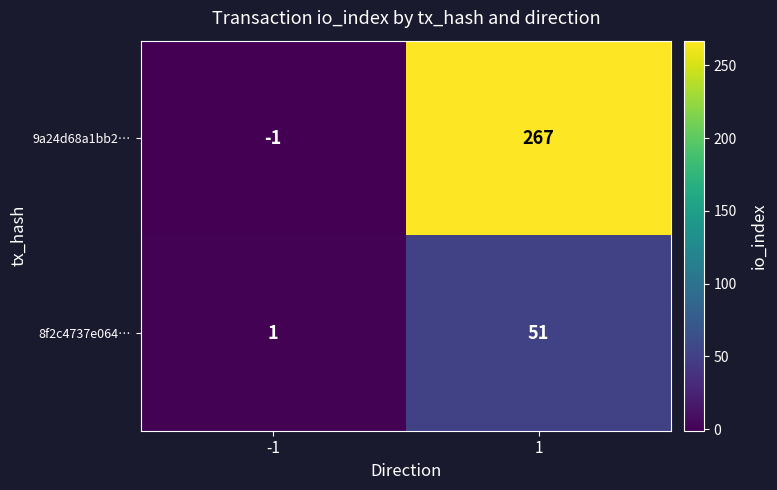

What is the difference between the maximum and minimum values in the 9a24d68a1bb2… series?

268